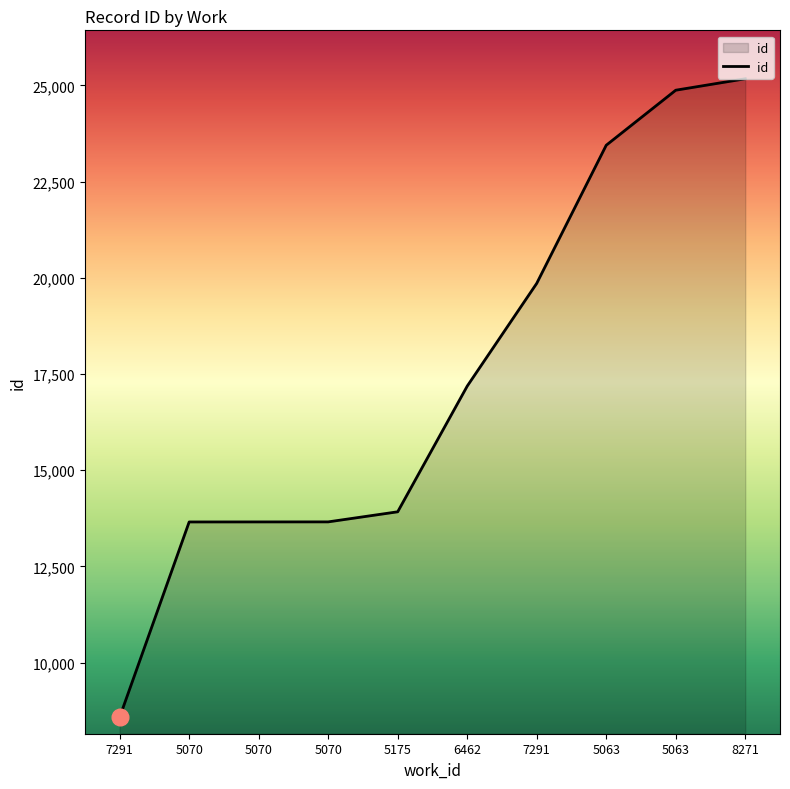

Reading left to right, list all the values displayed in this chart.

7291=8584	5070=13657	5070=13658	5070=13659	5175=13921	6462=17186	7291=19856	5063=23445	5063=24875	8271=25172